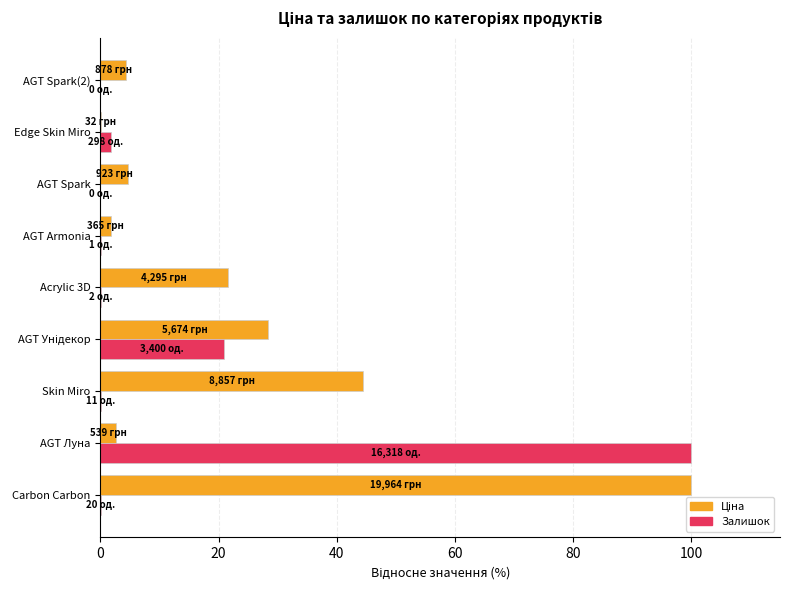

What is the greatest value displayed?

100.0